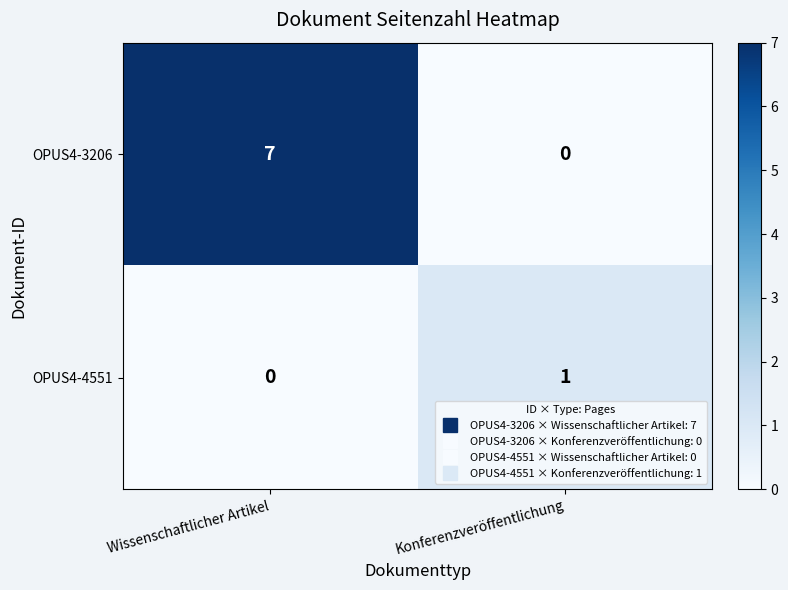

What is the maximum value for OPUS4-3206?

7